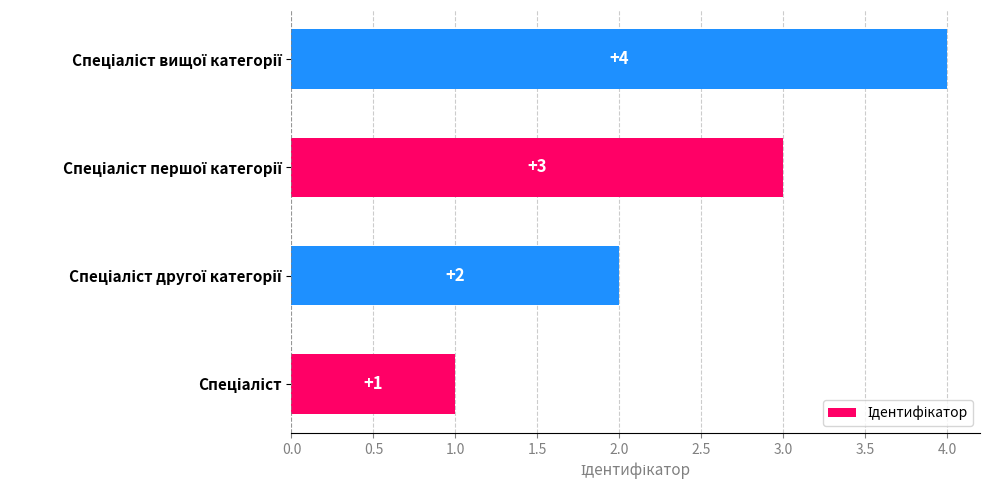

What is the sum of all values?

10